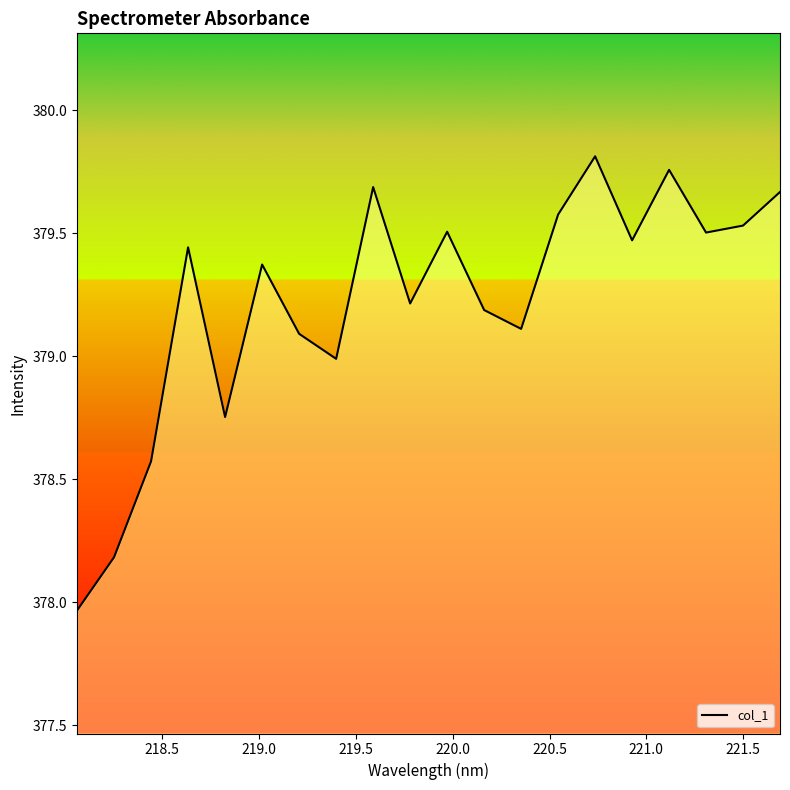

How many distinct data groups are displayed?

1